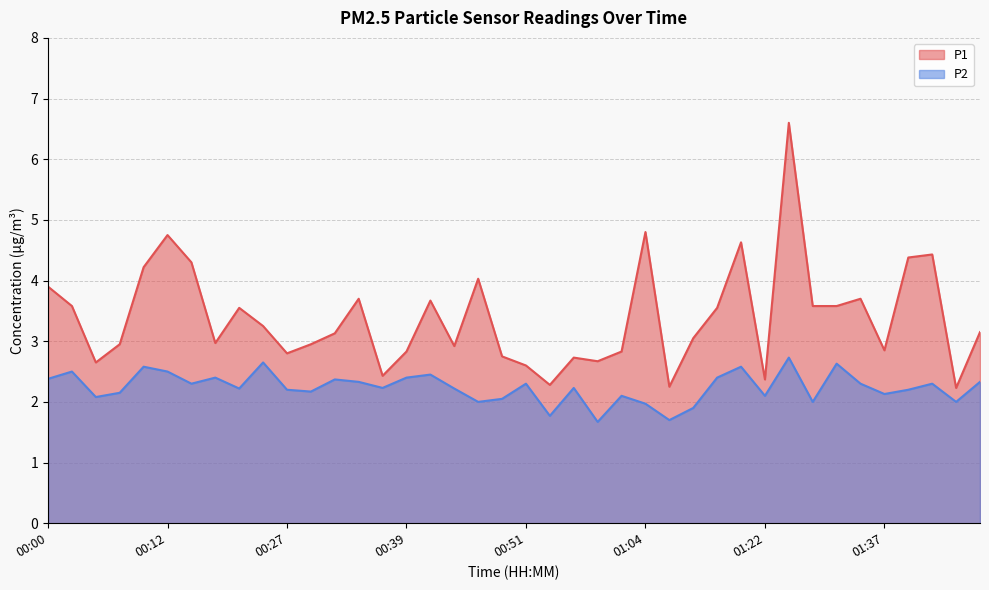

Is the value of P2 at 00:56 greater than the value of P1 at 01:17?

No